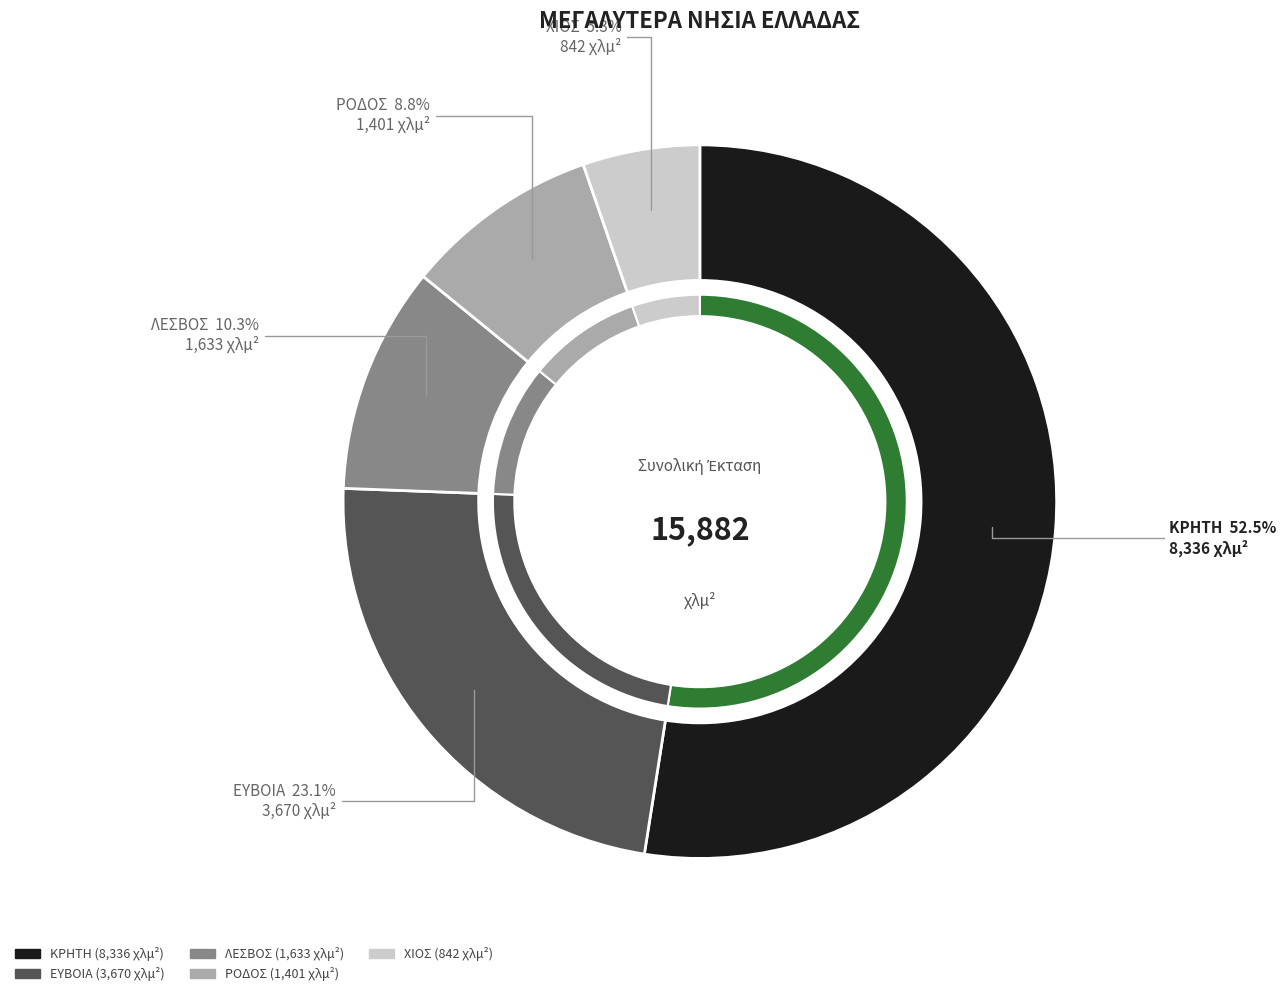

Is it true that ΚΡΗΤΗ is 63% of the pie?

False